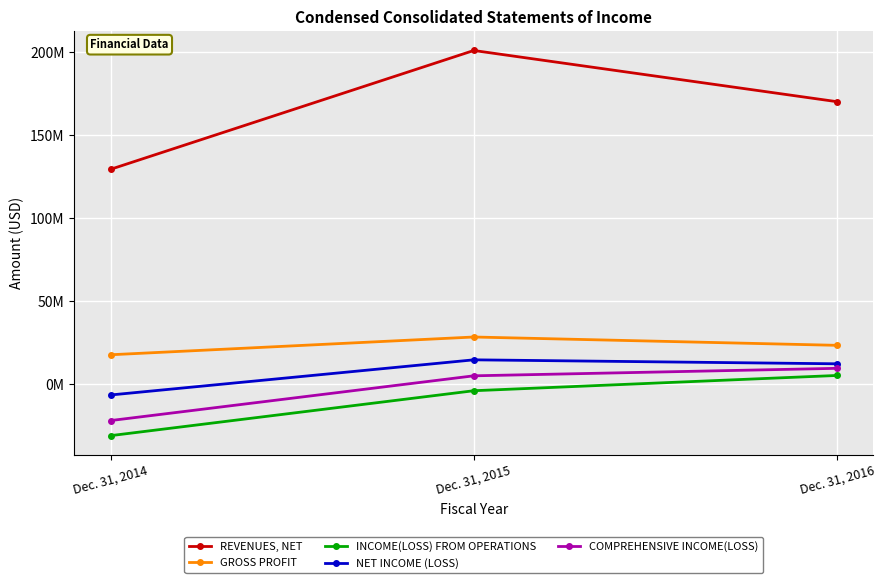

Does the chart have visible grid lines?

Yes